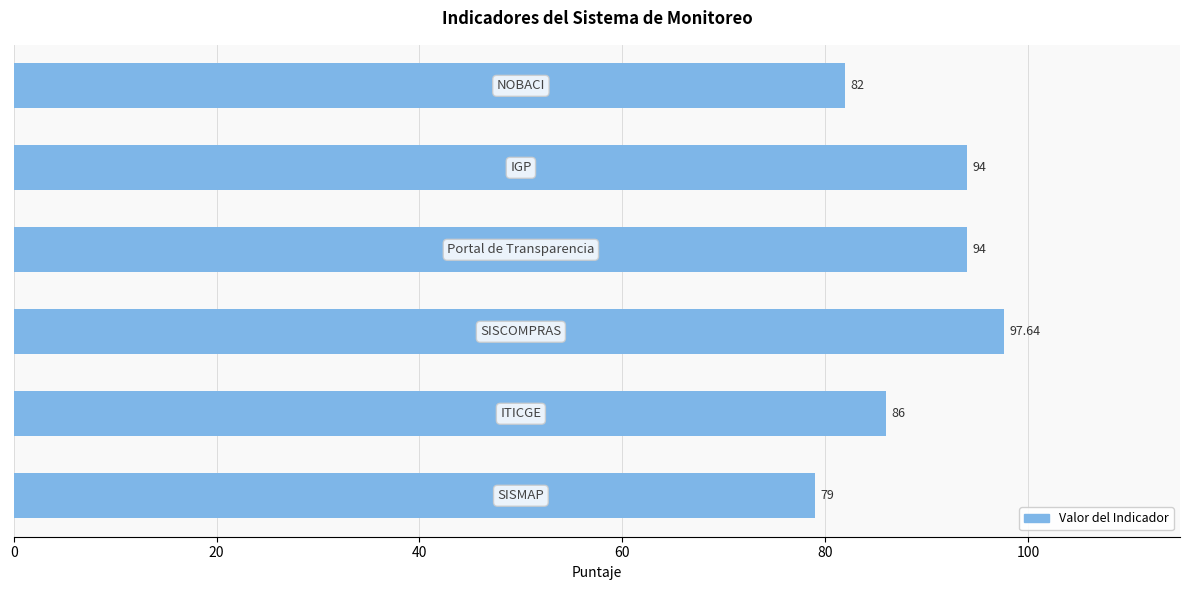

What is the difference between the second highest and minimum values?

15.0